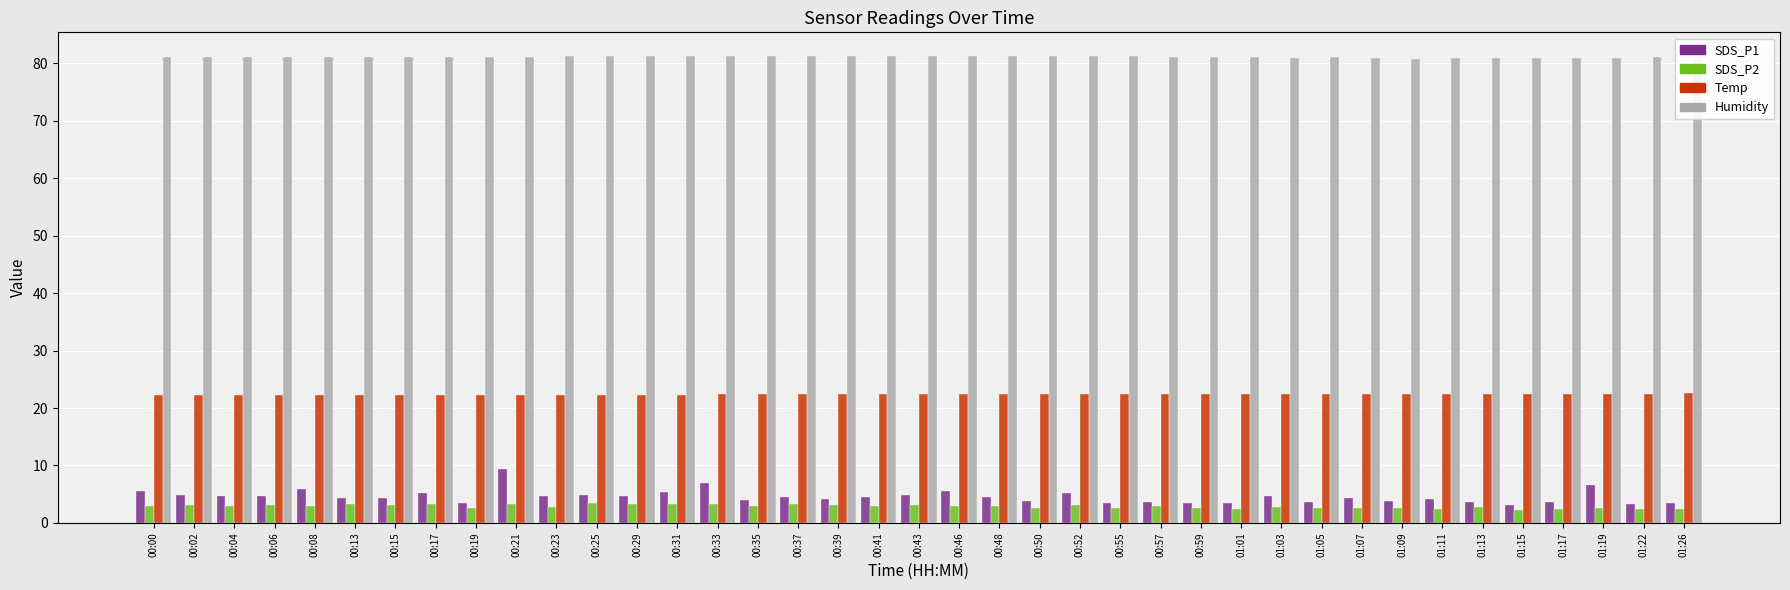

What is the sum of all Temp values?

873.0